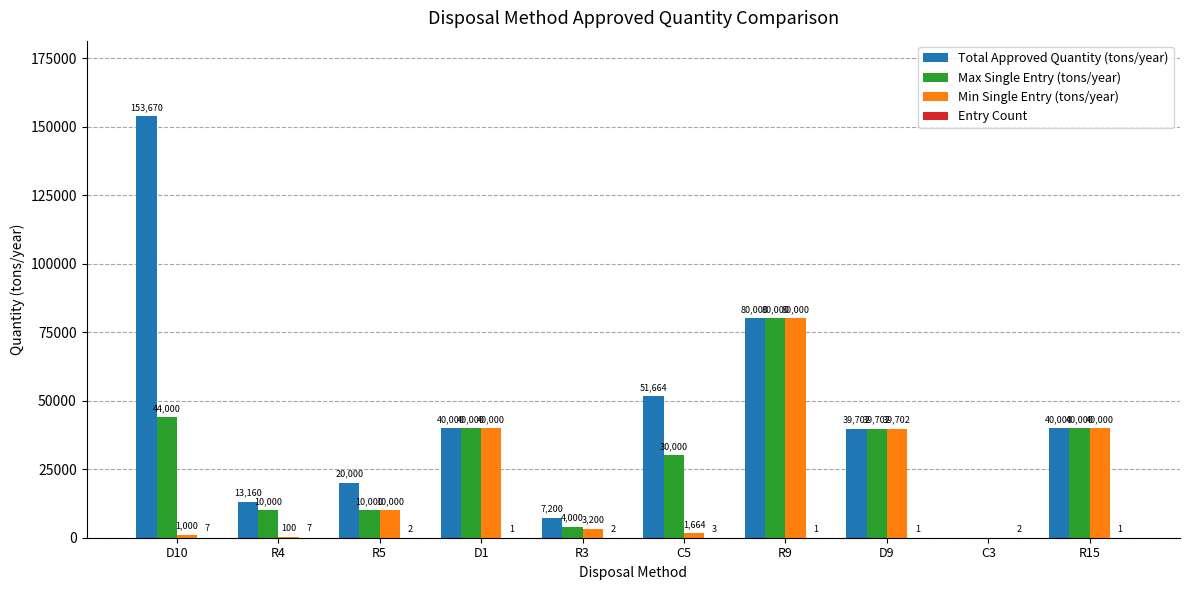

What is the spread (max minus min) of values at D10?

153663